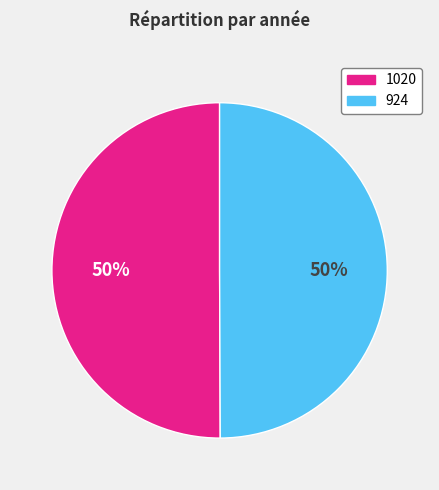

The 924 slice represents 45% of the pie. True or false?

False